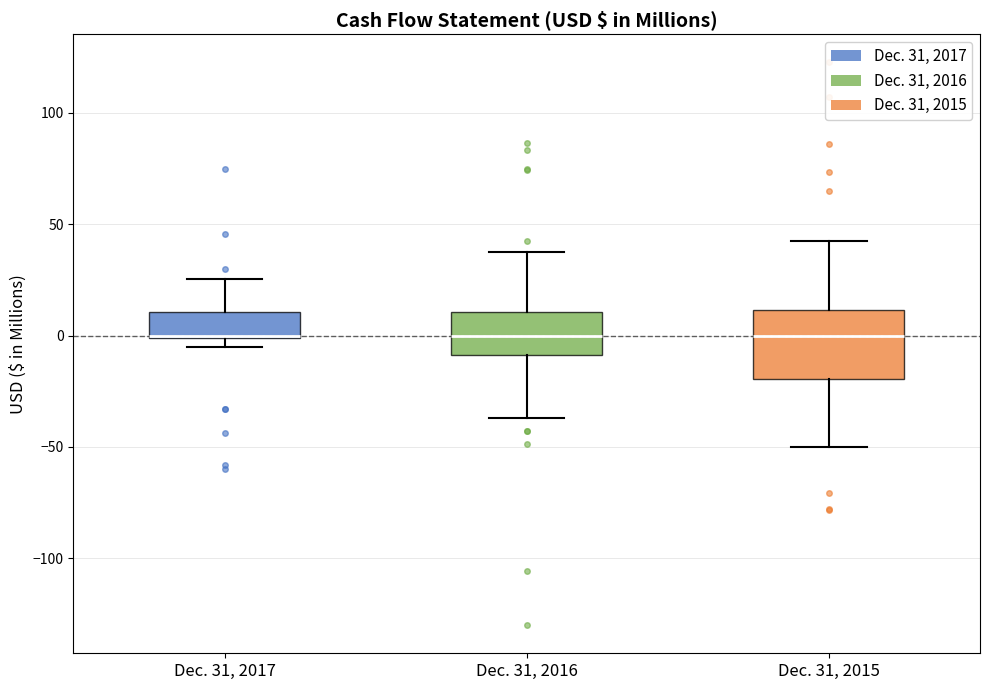

Reading left to right, read every box against the y-axis: the position of its median line, the range the box covers, and the ends of its whiskers. The values are not printed on the chart, so give them approximately, as read against the axis.

Dec. 31, 2017: median 0, box 0 to 10, whiskers -5 to 25
Dec. 31, 2016: median 0, box -10 to 10, whiskers -35 to 40
Dec. 31, 2015: median 0, box -20 to 10, whiskers -50 to 40